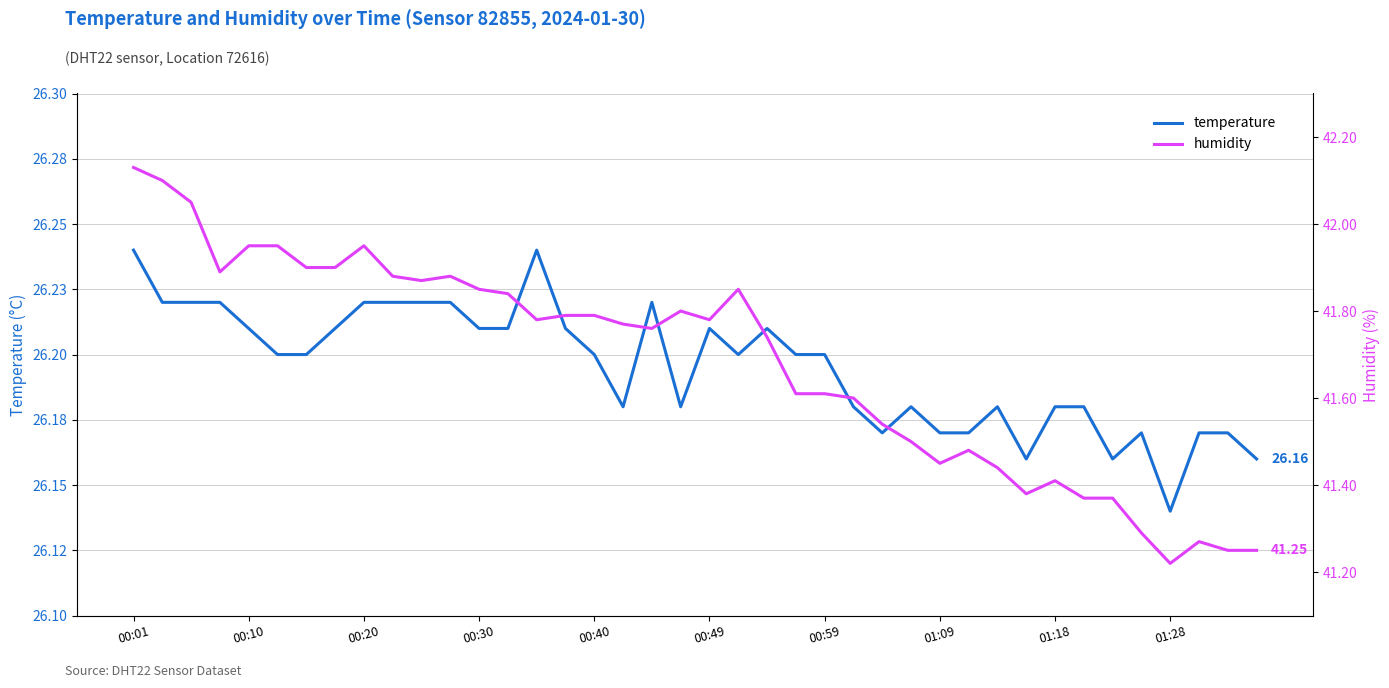

How many interior local valleys does the humidity series have?

8